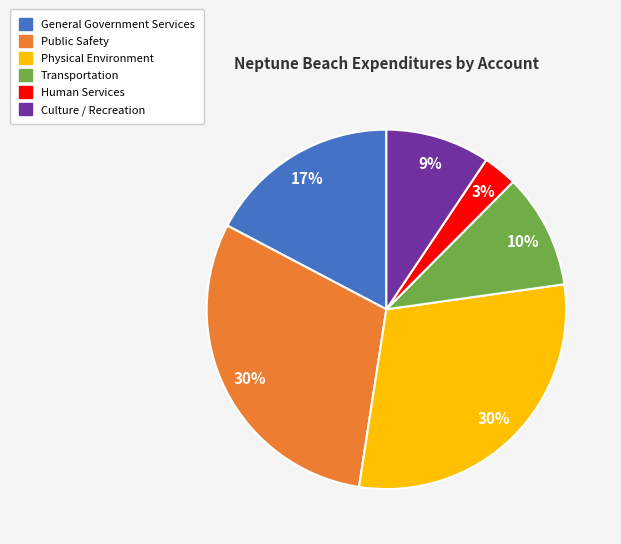

Do General Government Services and Human Services together represent more than half of the pie?

No